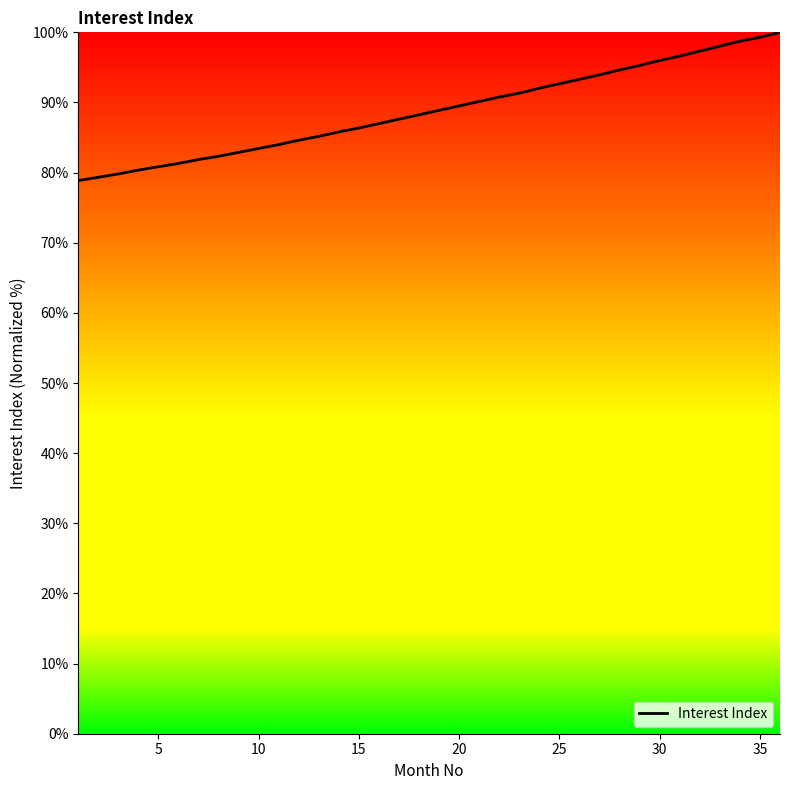

What is the difference between the maximum and minimum values?

21.1